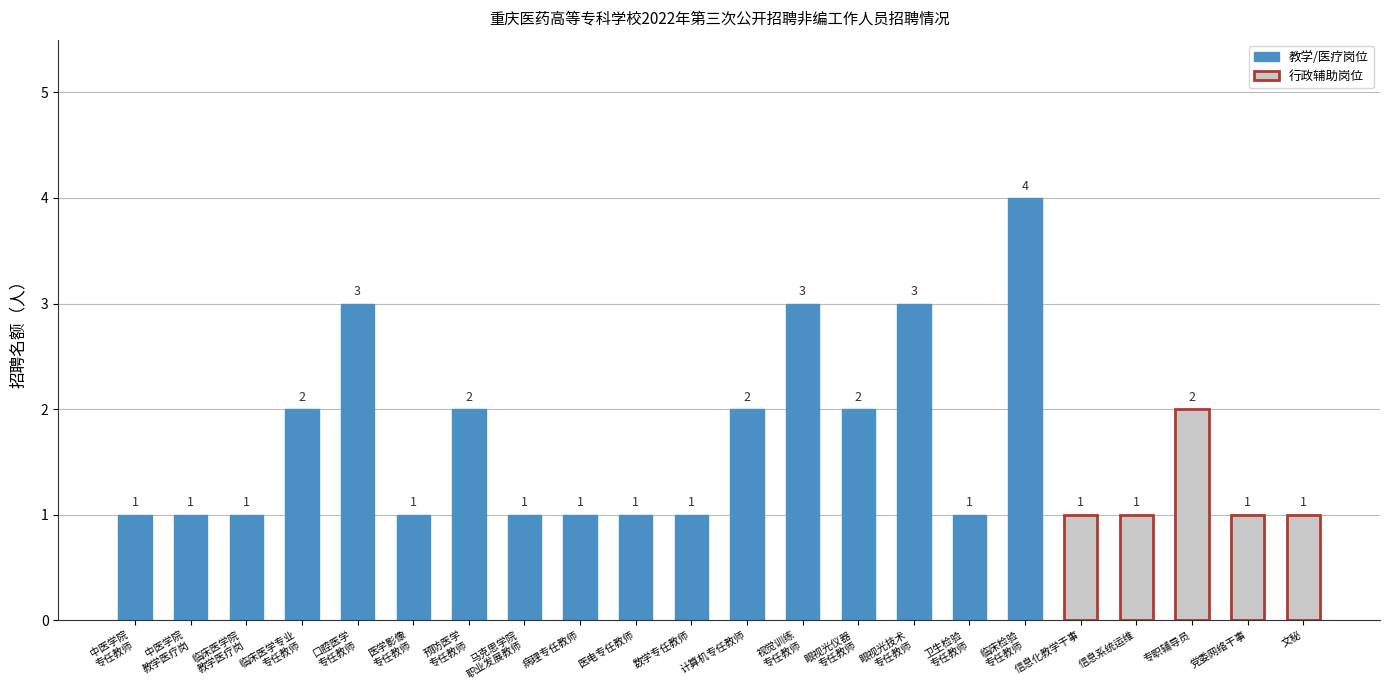

The value at 党委网络干事 is 1. True or false?

True